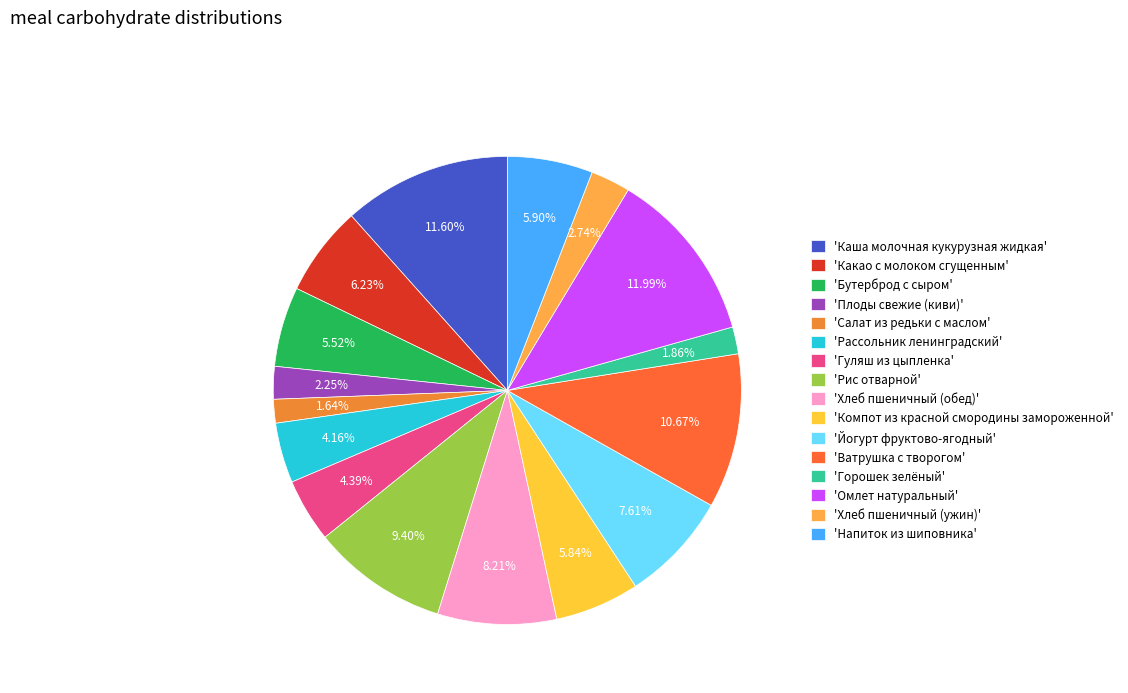

Which slice is the smallest?

Салат из редьки с маслом